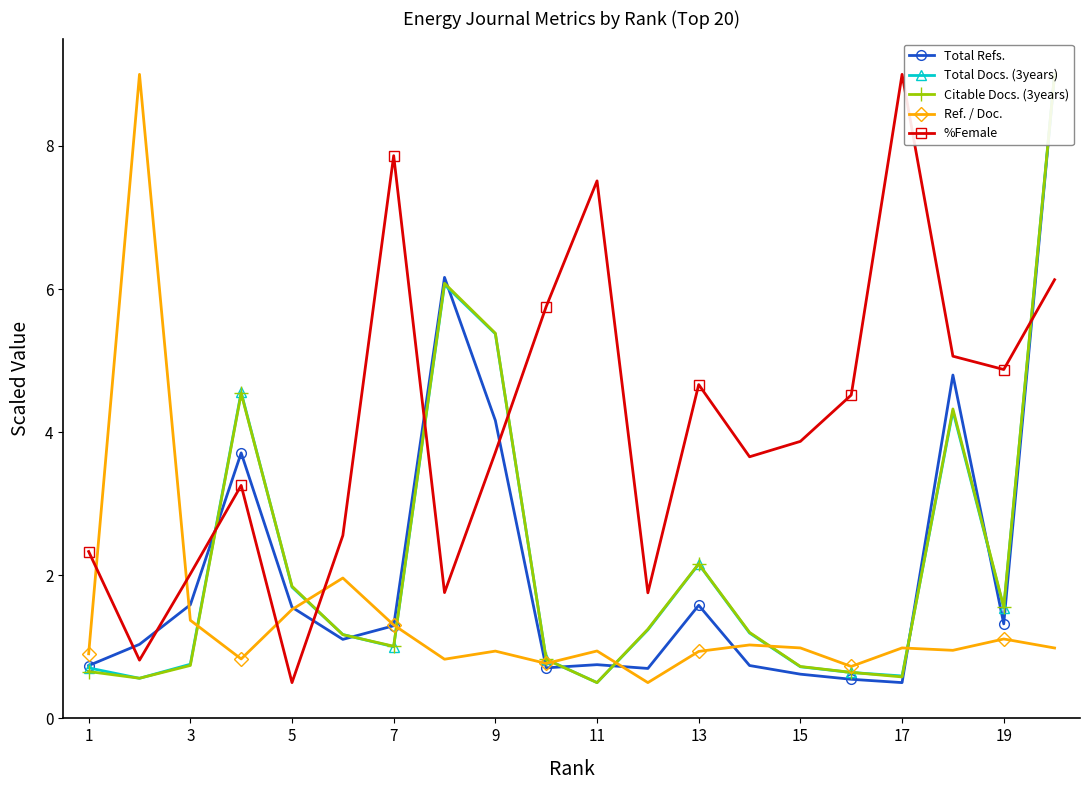

True or false: %Female has more than 2 interior local peaks.

True